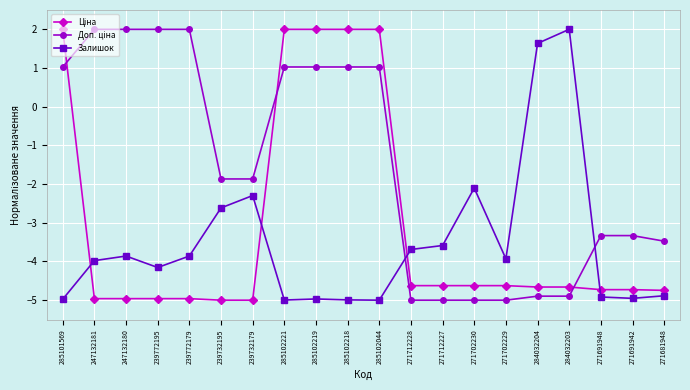

What is the average value of the Залишок series?

-3.5